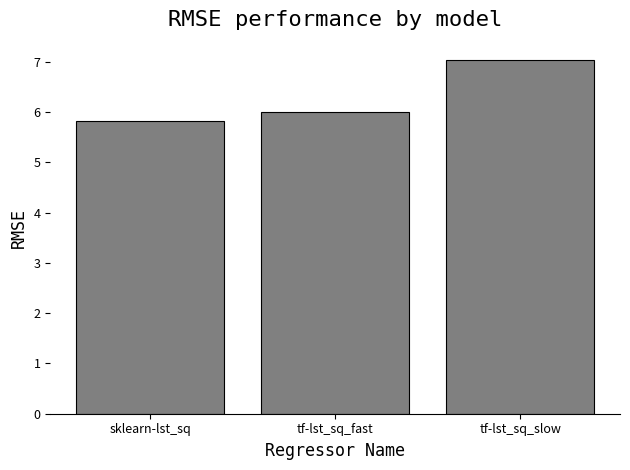

What value does the data have at sklearn-lst_sq?

5.8